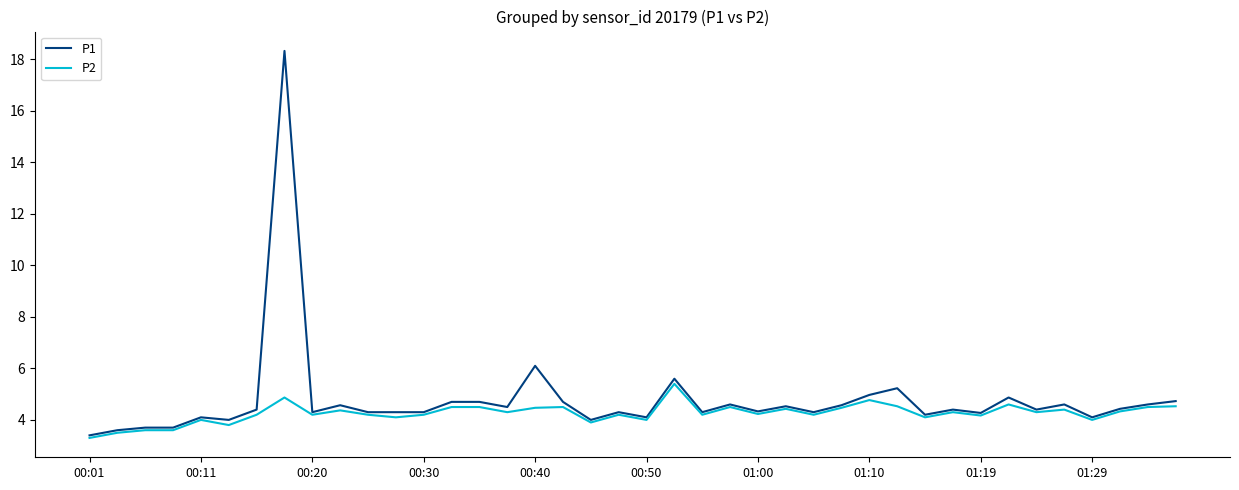

What is the minimum value shown in the chart?

3.3